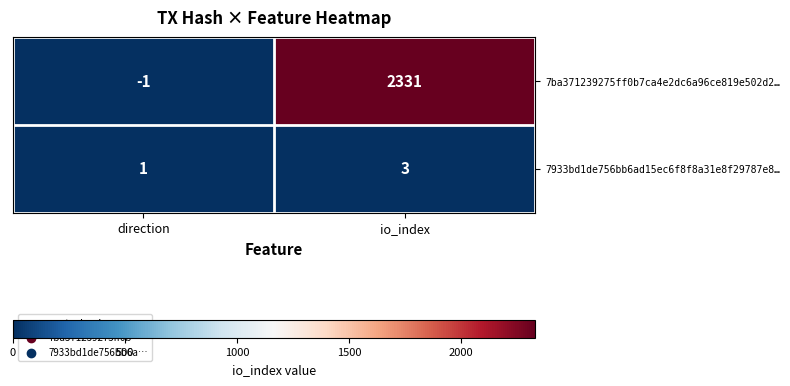

Which category has the lowest value across all series?

direction